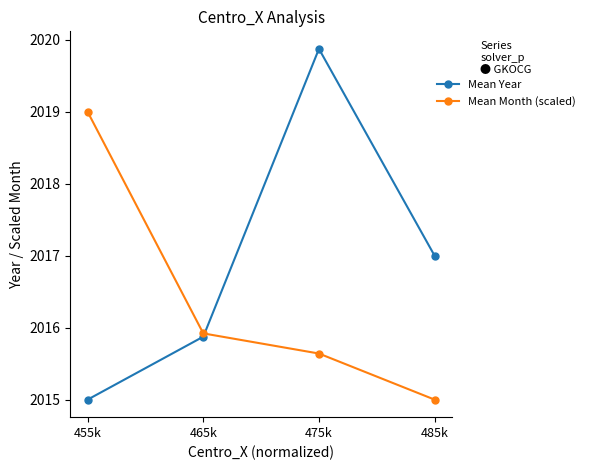

List the series in order of their overall mean, lowest first.

Mean Month (scaled), Mean Year